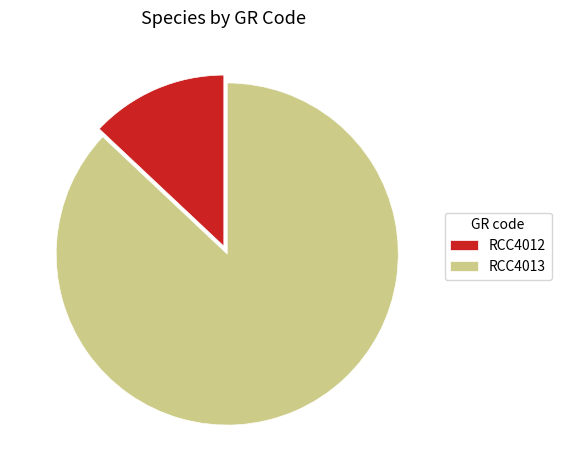

Count the number of slices in the pie.

2